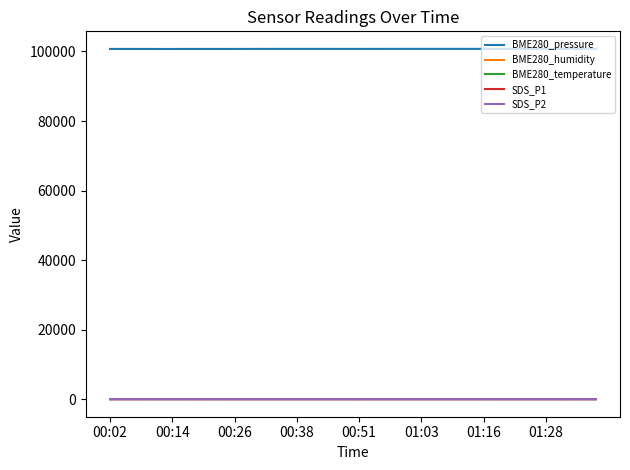

What is the maximum value shown in the chart?

100752.0